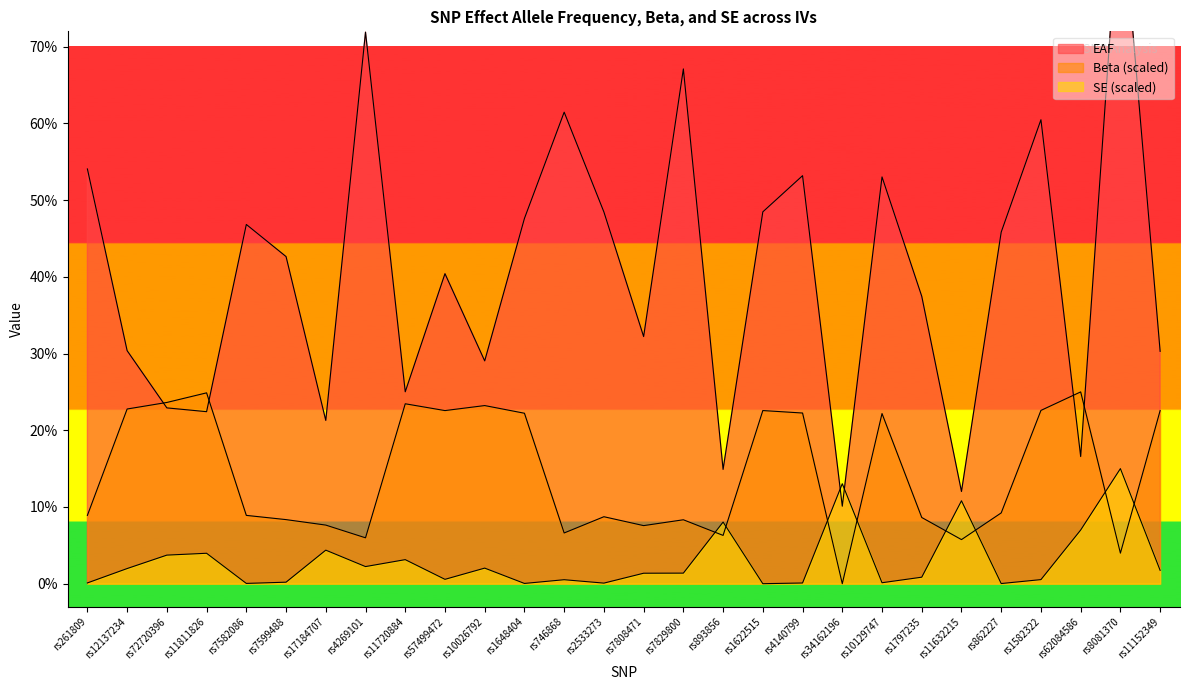

Rank the categories by EAF value from lowest to highest.

rs34162196, rs11632215, rs893856, rs62084586, rs17184707, rs11811826, rs72720396, rs11720884, rs10026792, rs11152349, rs12137234, rs7808471, rs1797235, rs57499472, rs7599488, rs862227, rs7582086, rs1648404, rs2533273, rs1622515, rs10129747, rs4140799, rs261809, rs1582322, rs746868, rs7829800, rs4269101, rs8081370